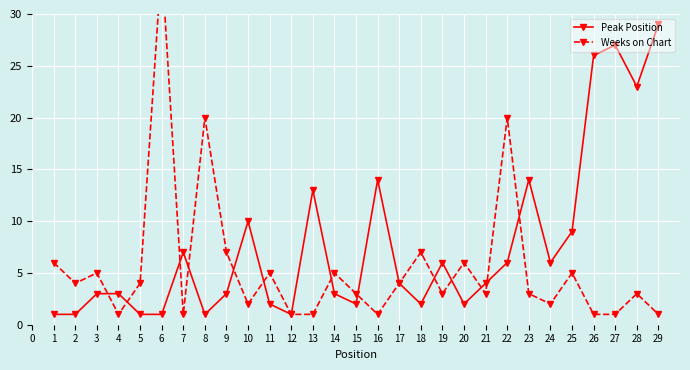

How many lines are shown in the chart?

2